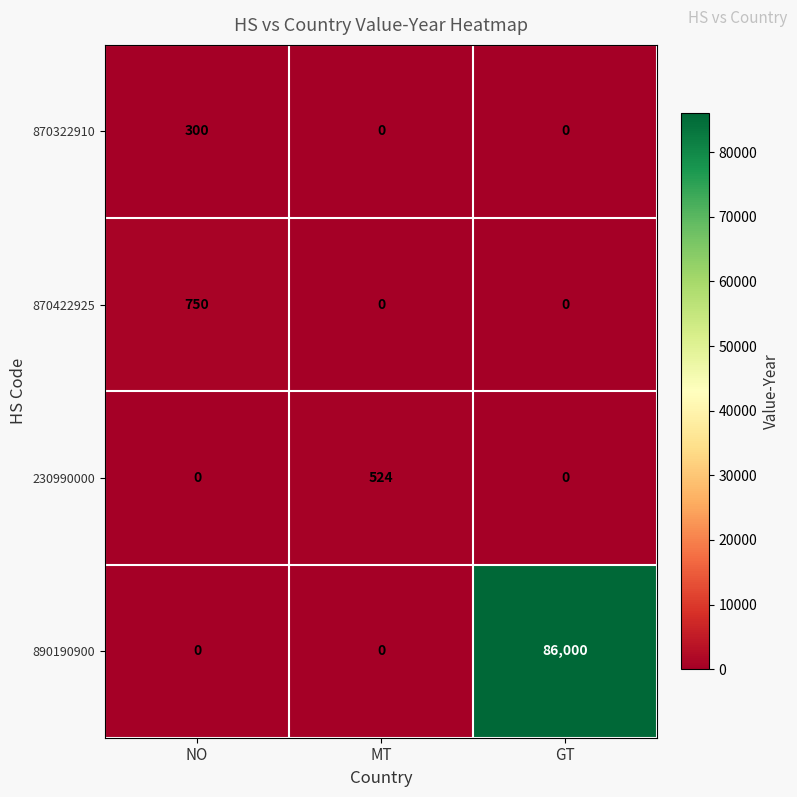

How many series are shown in this chart?

4